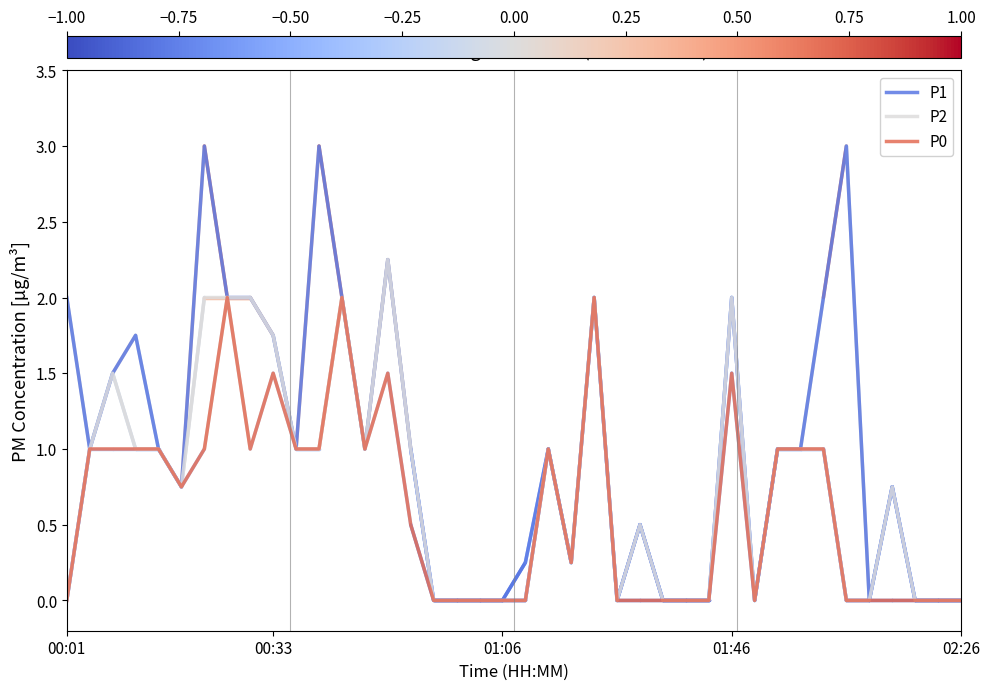

List the series in order of their overall mean, highest first.

P1, P2, P0